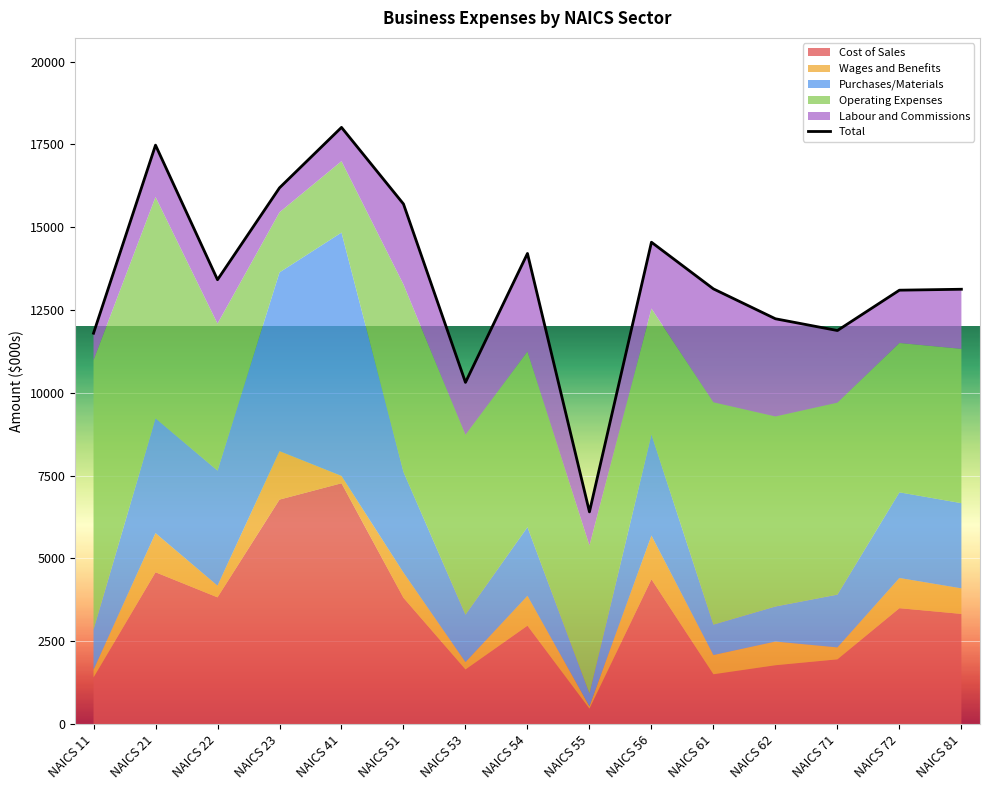

Rank the categories by value from lowest to highest.

NAICS 55, NAICS 53, NAICS 11, NAICS 71, NAICS 62, NAICS 72, NAICS 81, NAICS 61, NAICS 22, NAICS 54, NAICS 56, NAICS 51, NAICS 23, NAICS 21, NAICS 41